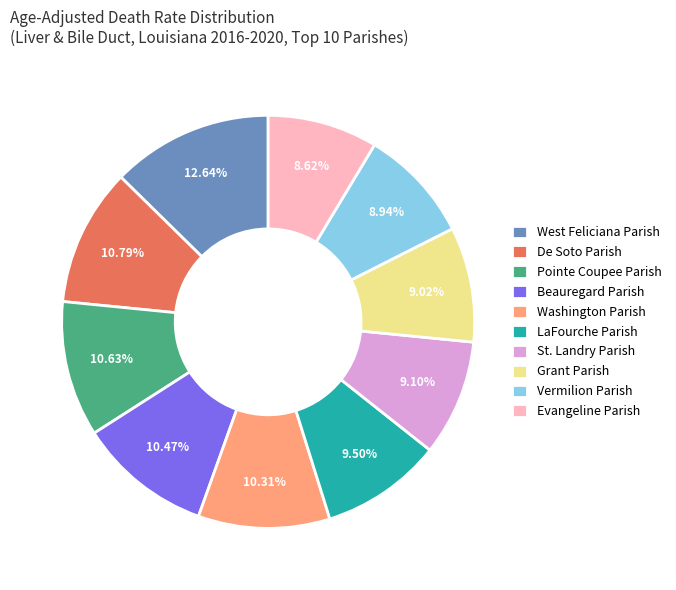

Does Evangeline Parish represent more than half of the total?

No